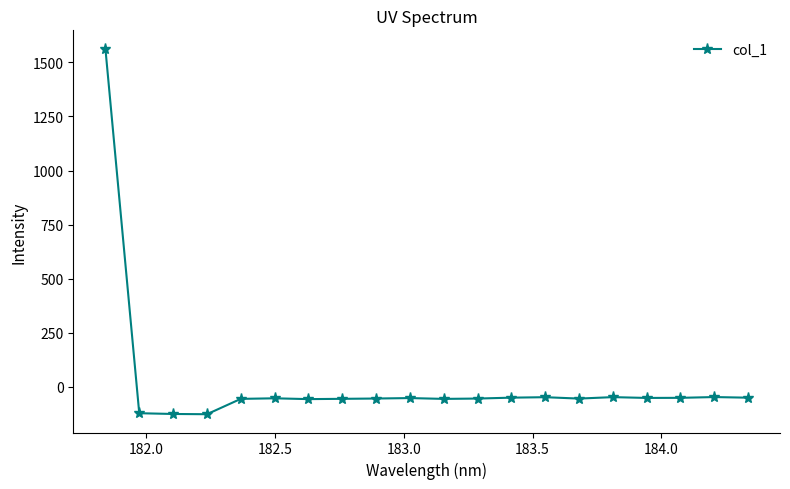

What is the minimum value shown in the chart?

-126.1